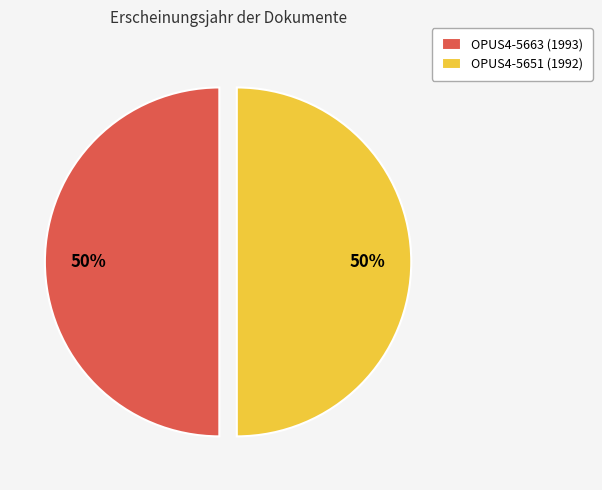

What is the ratio of the value at OPUS4-5651 (1992) to the value at OPUS4-5663 (1993)?

1.0